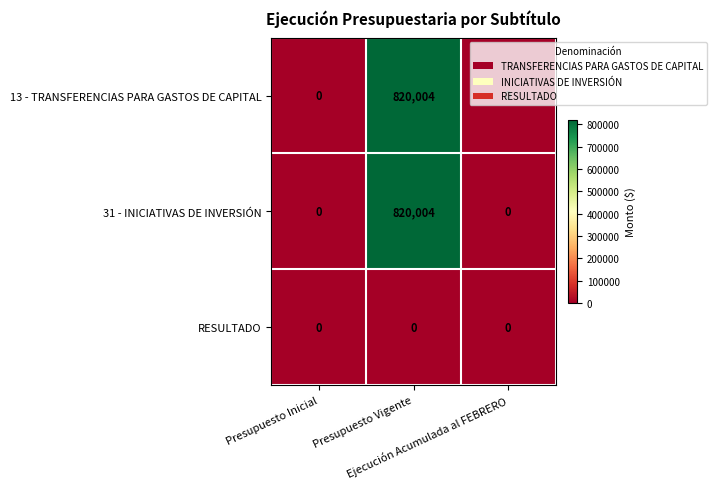

What is the difference between the maximum and minimum values in the 31 - INICIATIVAS DE INVERSIÓN series?

820004